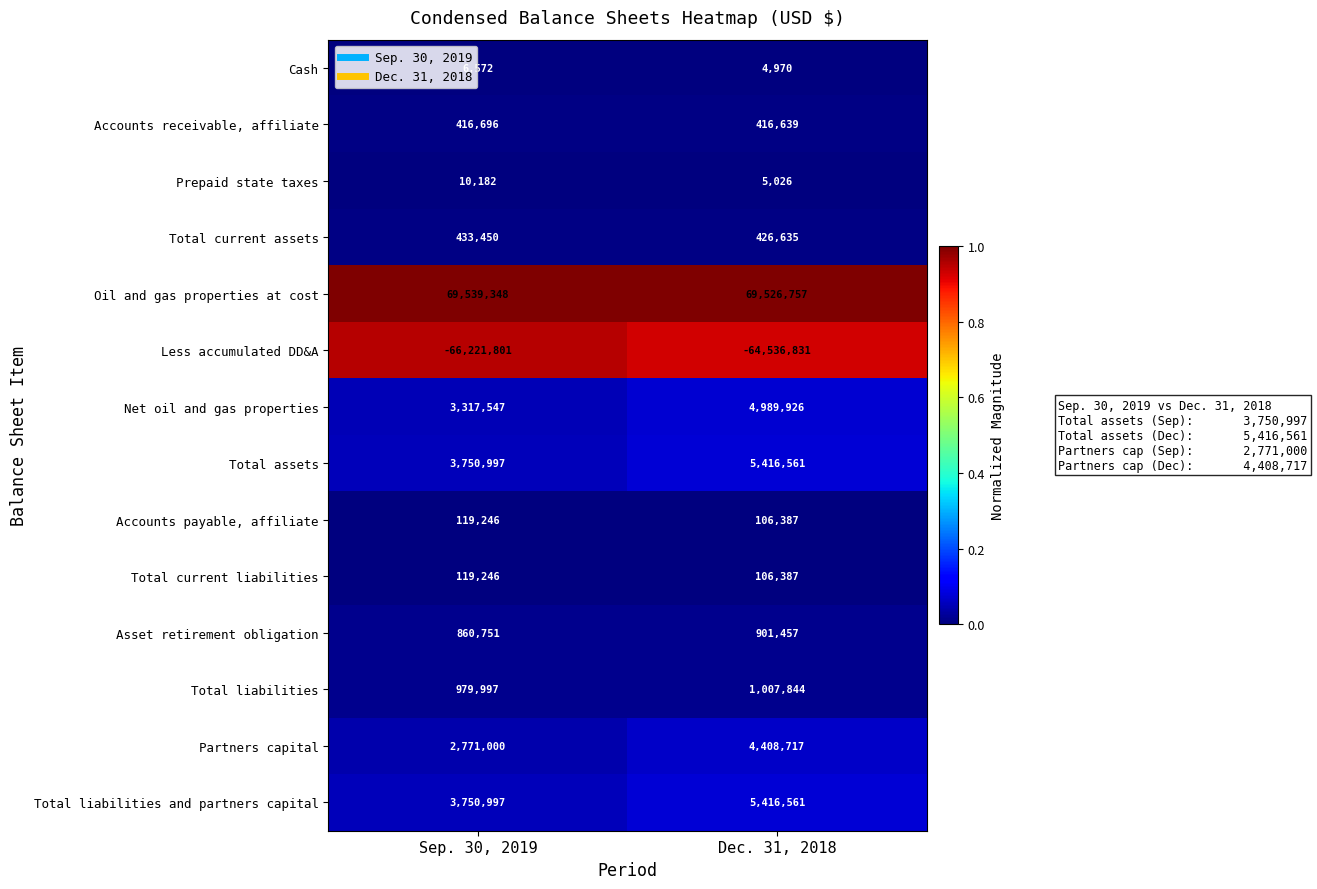

Read the Asset retirement obligation value at Dec. 31, 2018, to the nearest 50.

901450